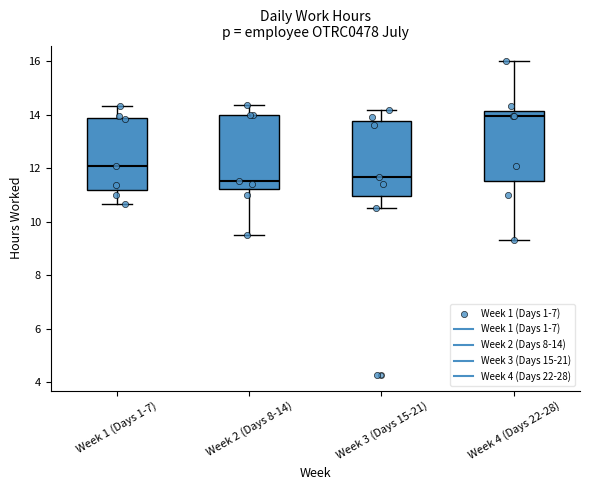

Which box's median line is the highest?

Week 4 (Days 22-28)